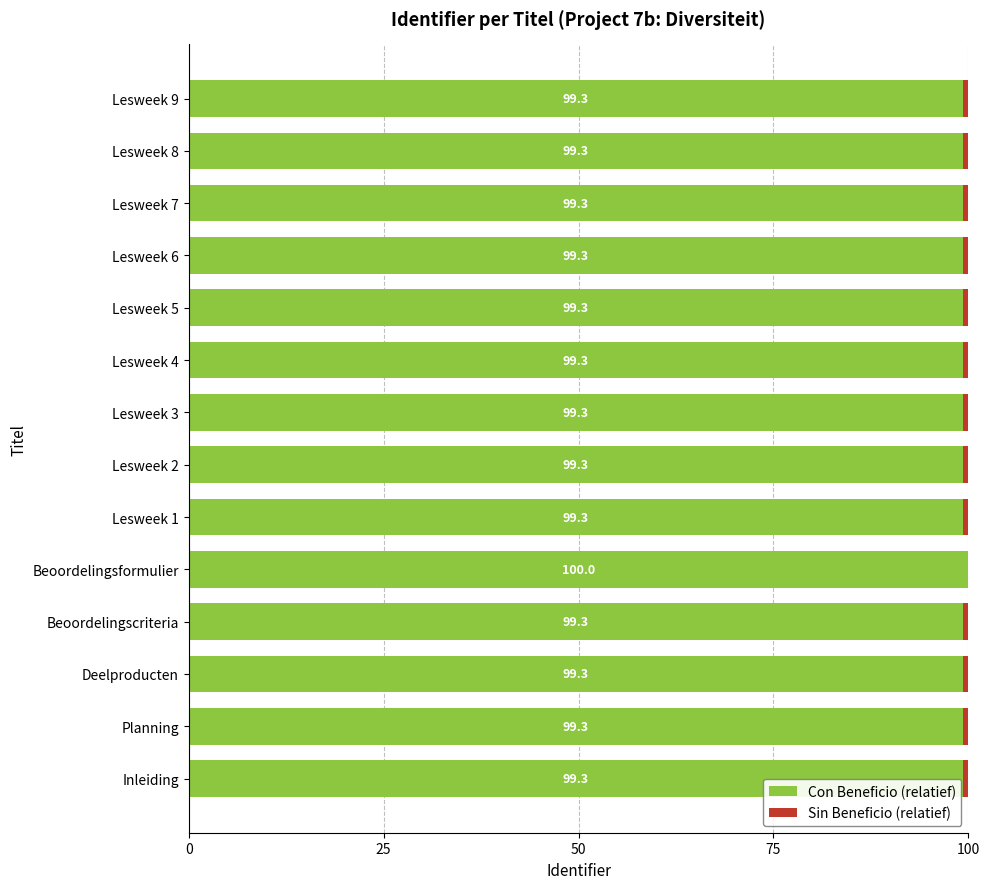

The Con Beneficio (relatief) series shows 140.2 at Beoordelingsformulier. True or false?

False